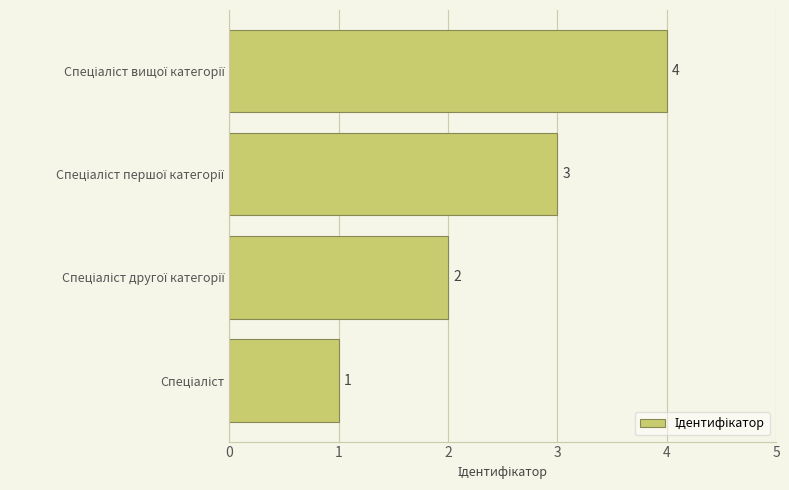

Are the bars grouped side by side (vs. stacked)?

No